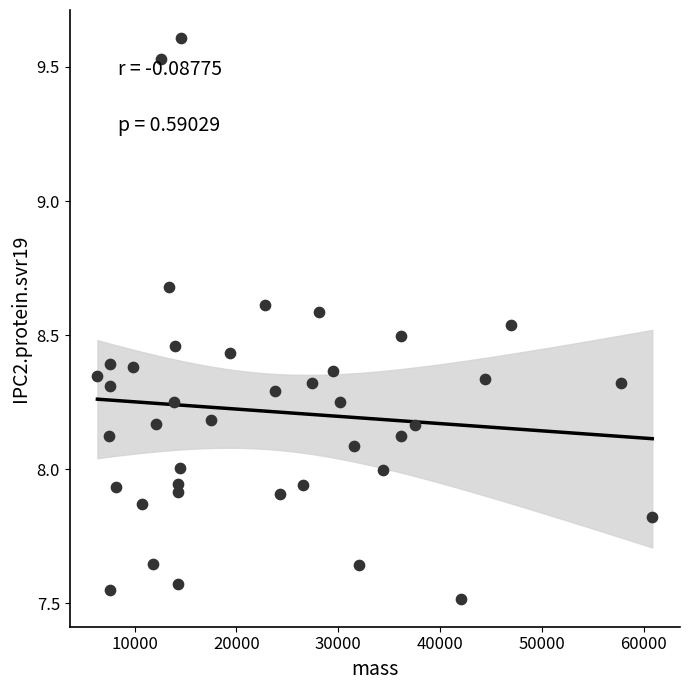

What is the range of X values (max minus min)?

54470.3